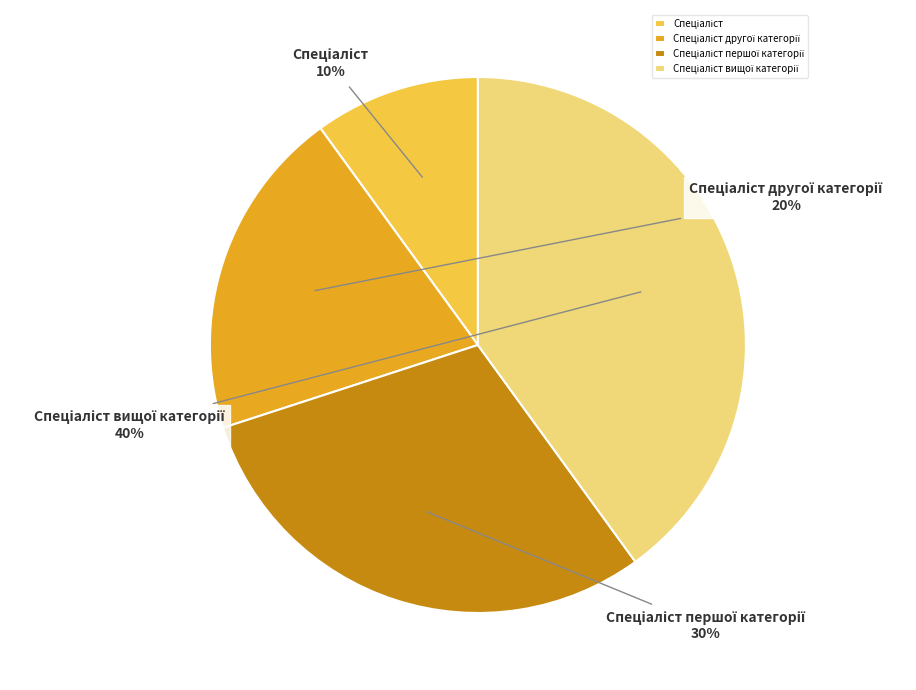

To the nearest percent, what is the difference between the largest and smallest slice percentages?

30%